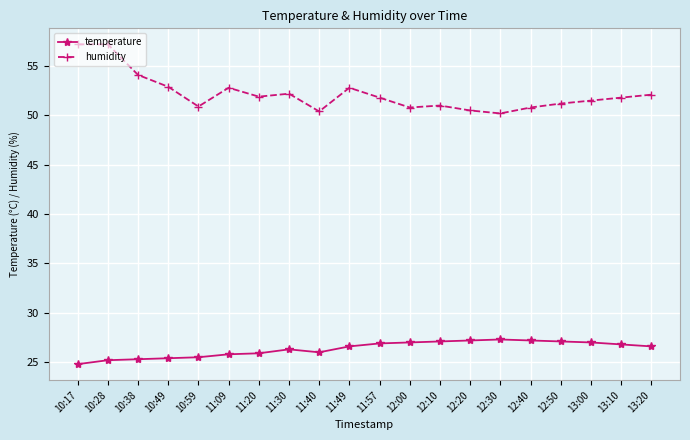

How many series are shown in this chart?

2